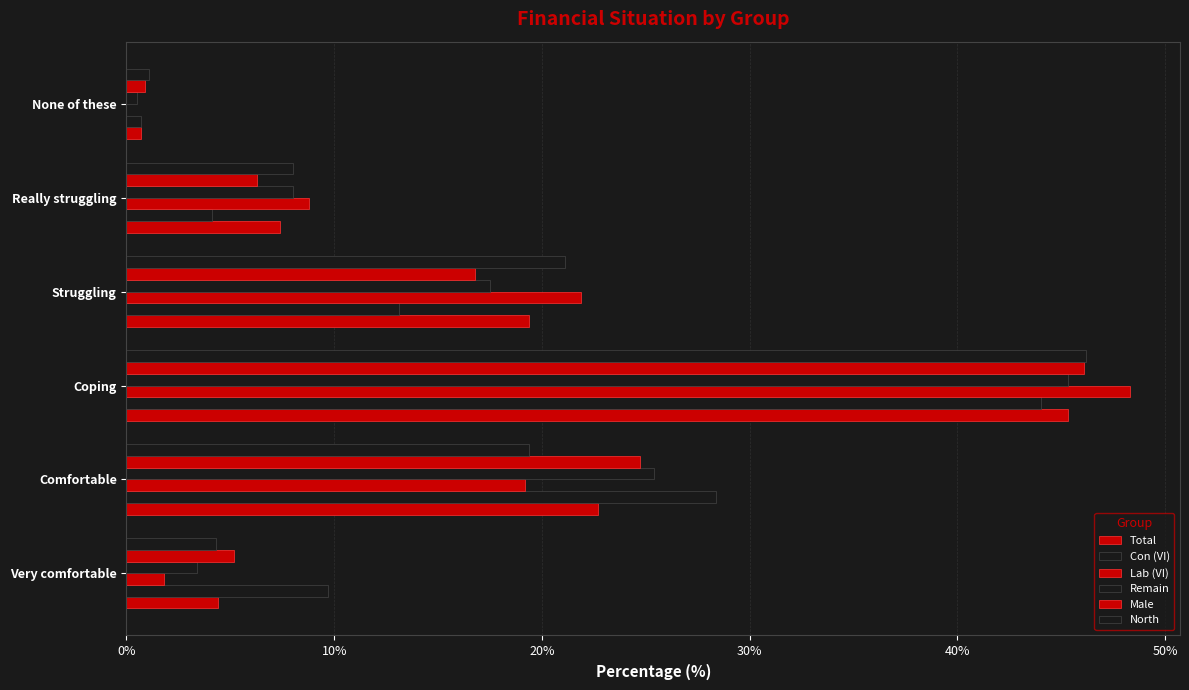

How many series are shown in this chart?

6